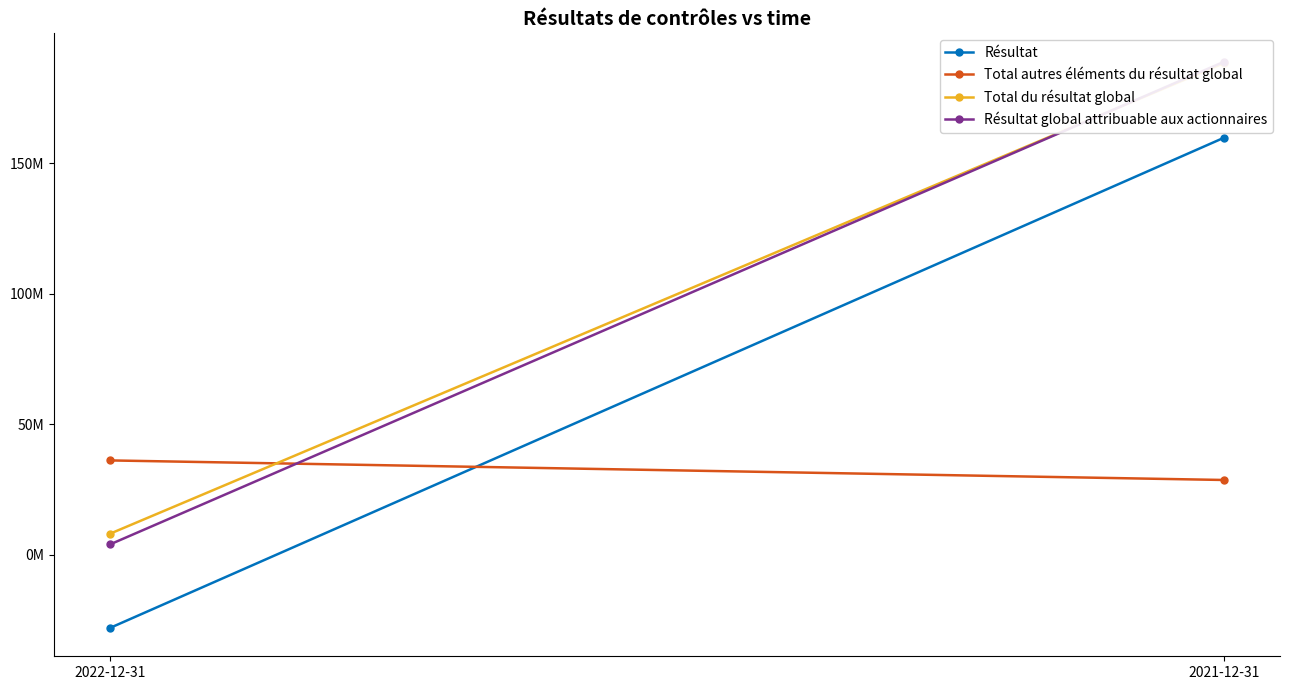

What is the label of the 1st point from the left?

2022-12-31